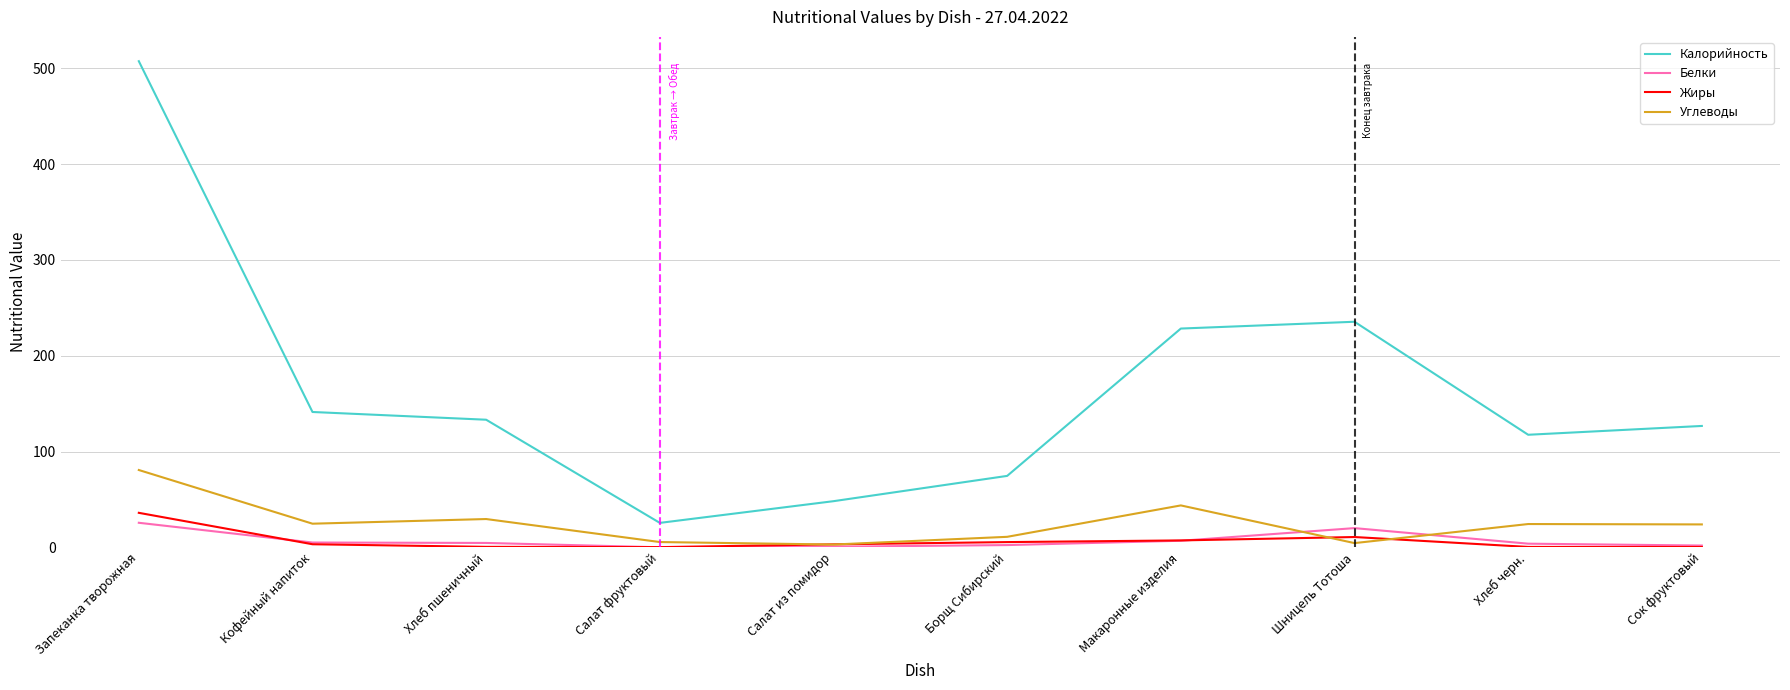

Which category has the highest value across all series?

Запеканка творожная